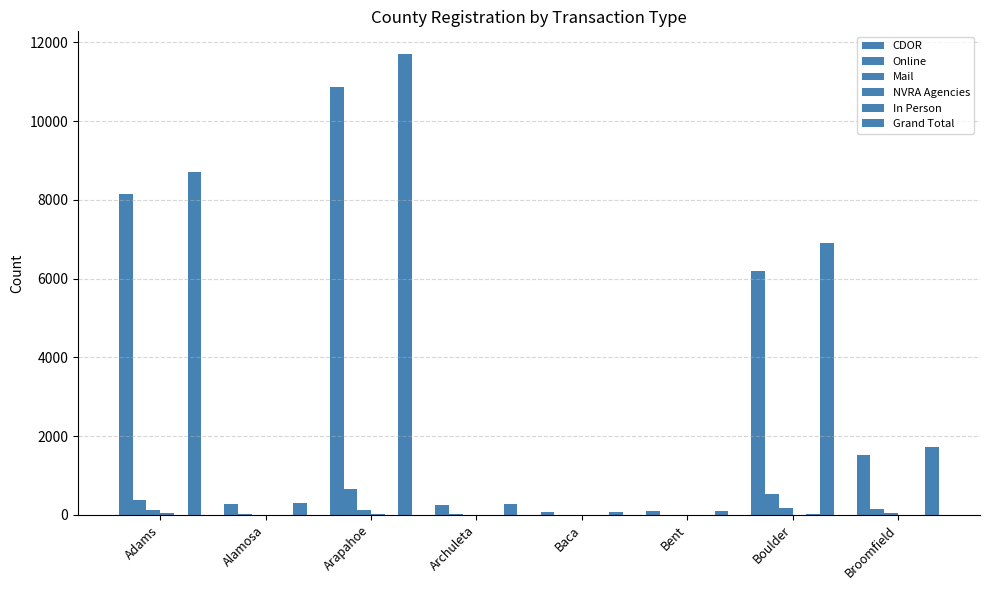

Are the bars grouped side by side (vs. stacked)?

Yes